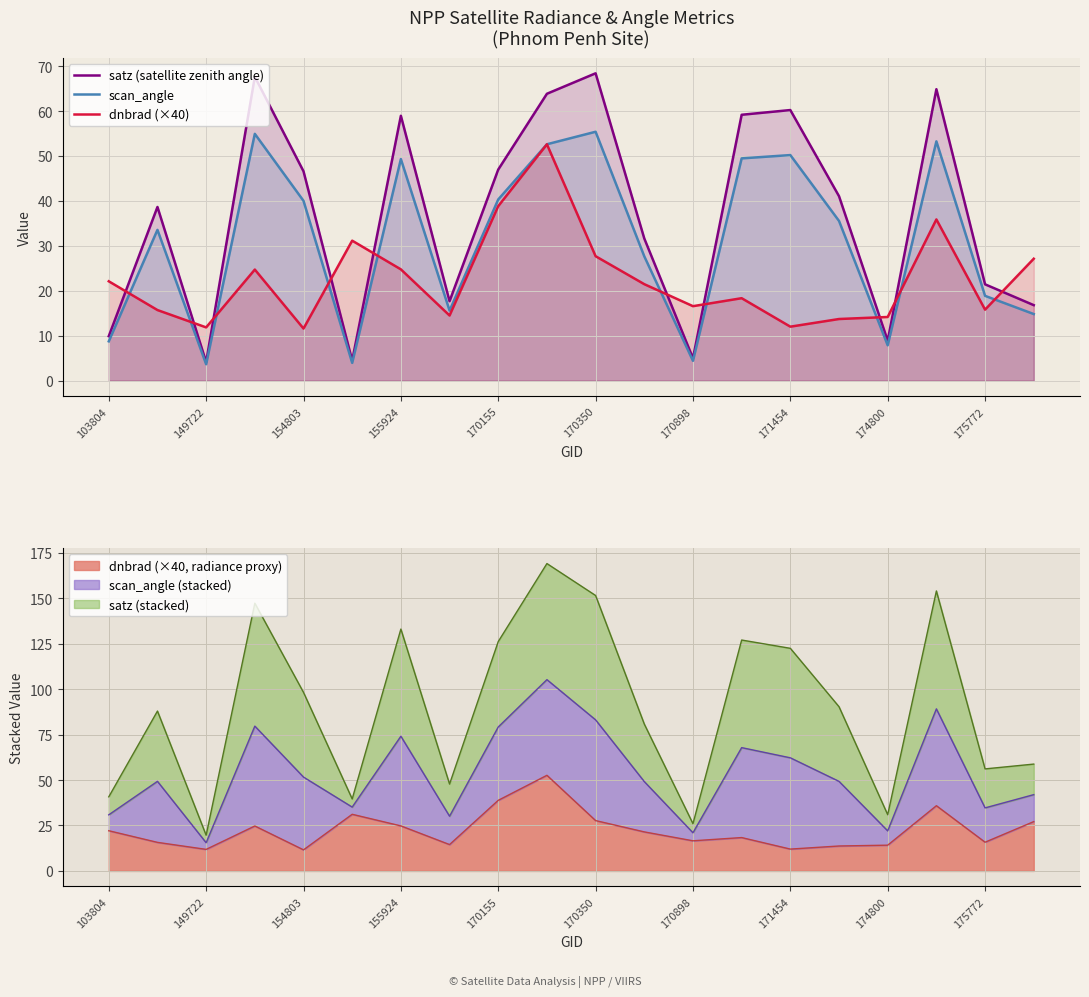

True or false: satz (satellite zenith angle) and dnbrad (×40) intersect in this chart.

True